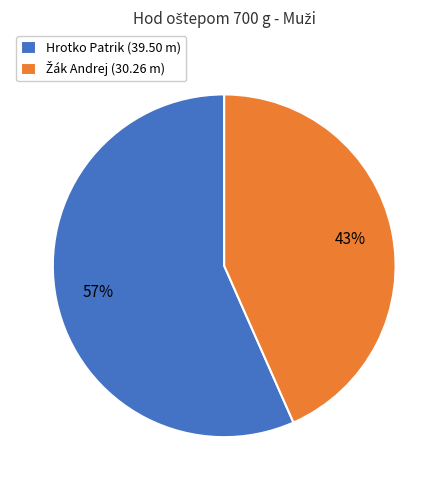

How many slices are in this pie chart?

2